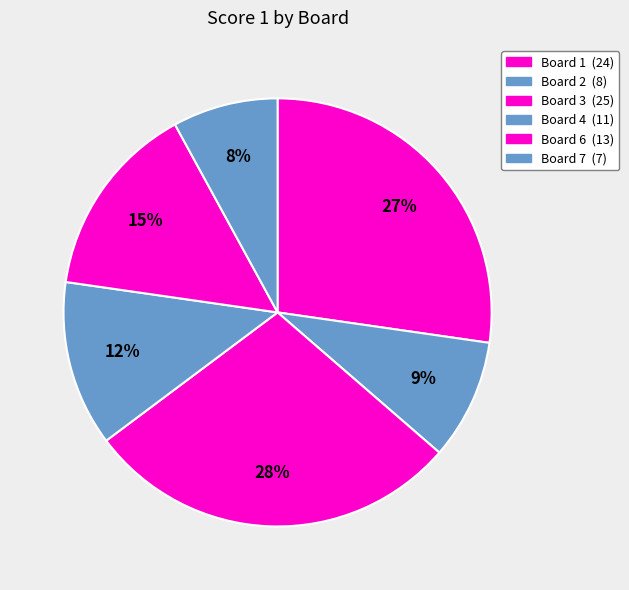

How many slices are in this pie chart?

6